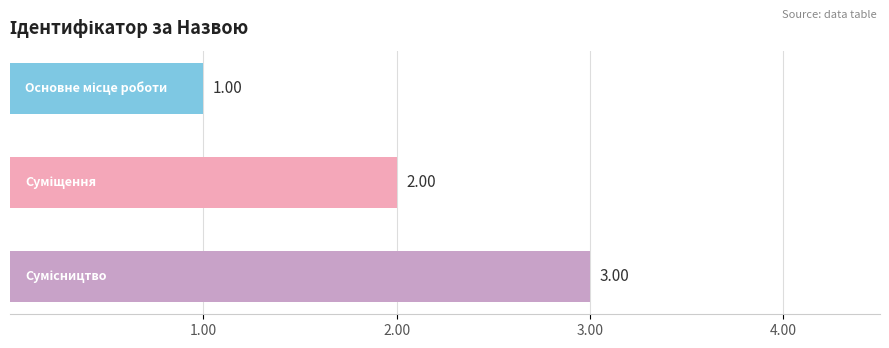

What is the sum of all values?

6